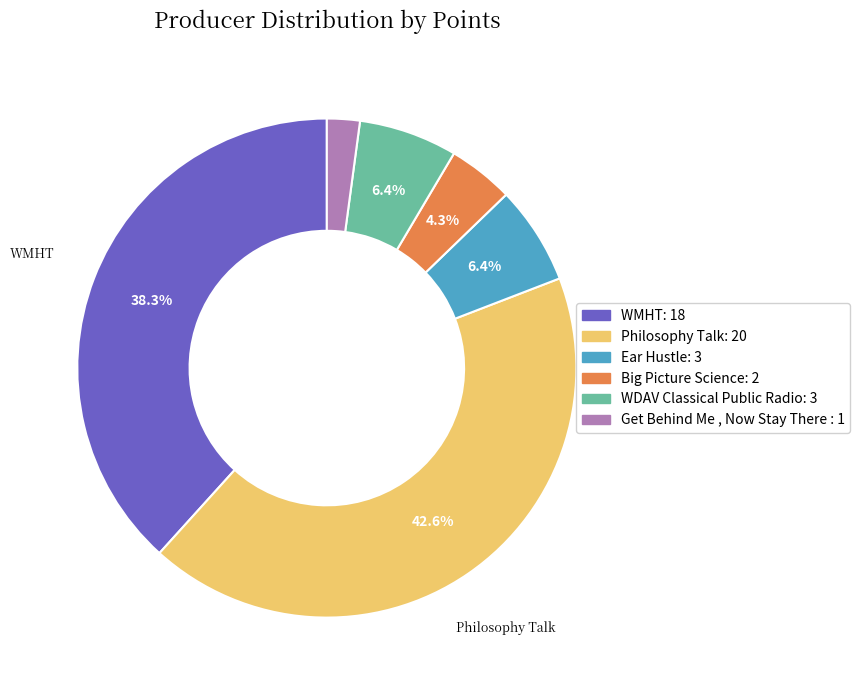

How many segments does this pie chart have?

6